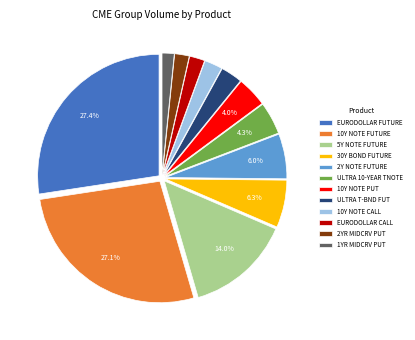

How many slices are in this pie chart?

12